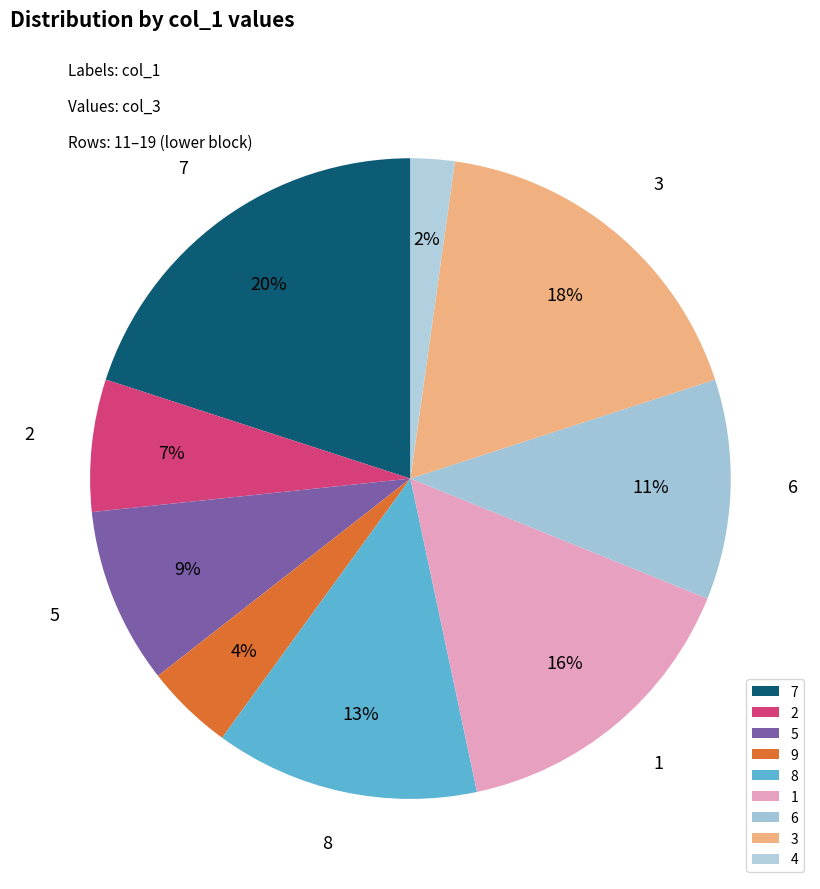

Is there a majority slice in this chart?

No